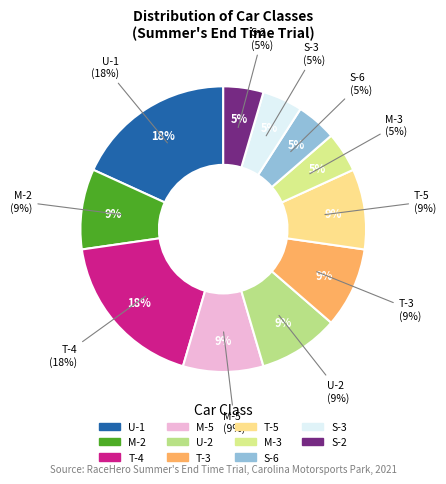

Is it true that T-4 is 25% of the pie?

False